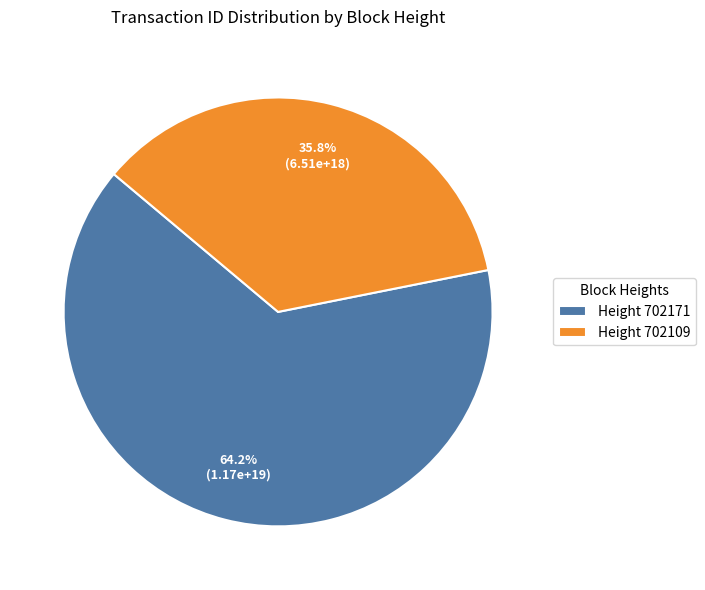

What is the total percentage of Height 702171 and Height 702109?

100.0%